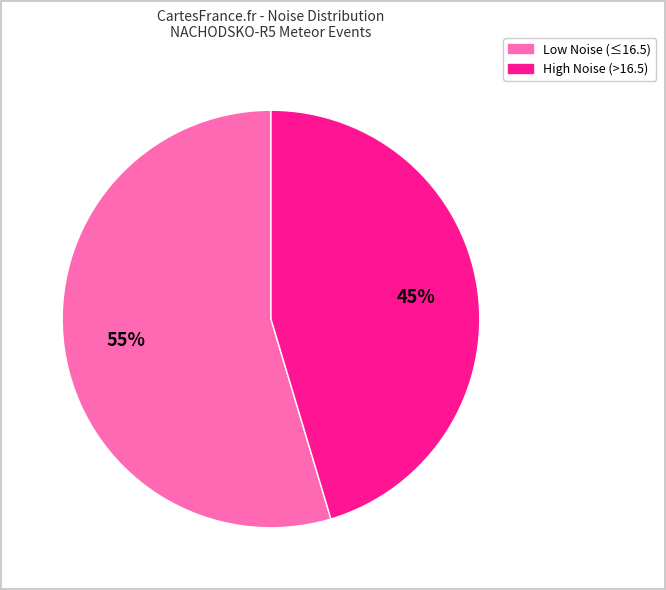

Is there any slice that represents more than half of the pie?

Yes